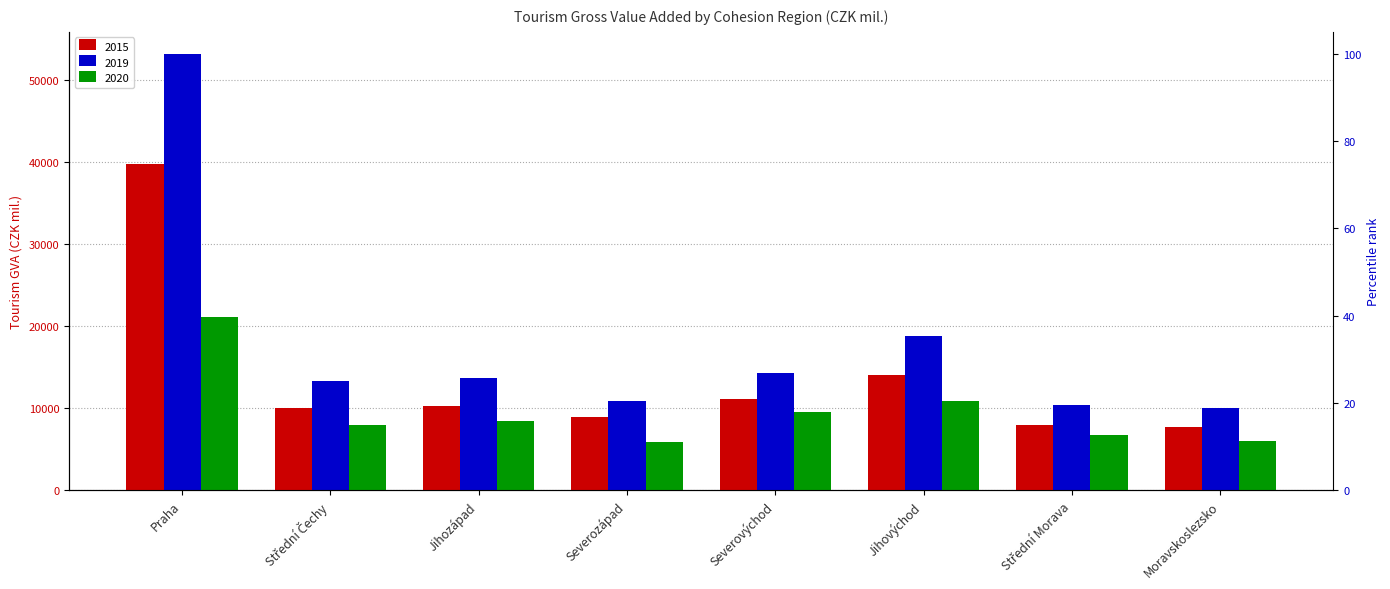

What is the minimum value for 2019?

9981.1